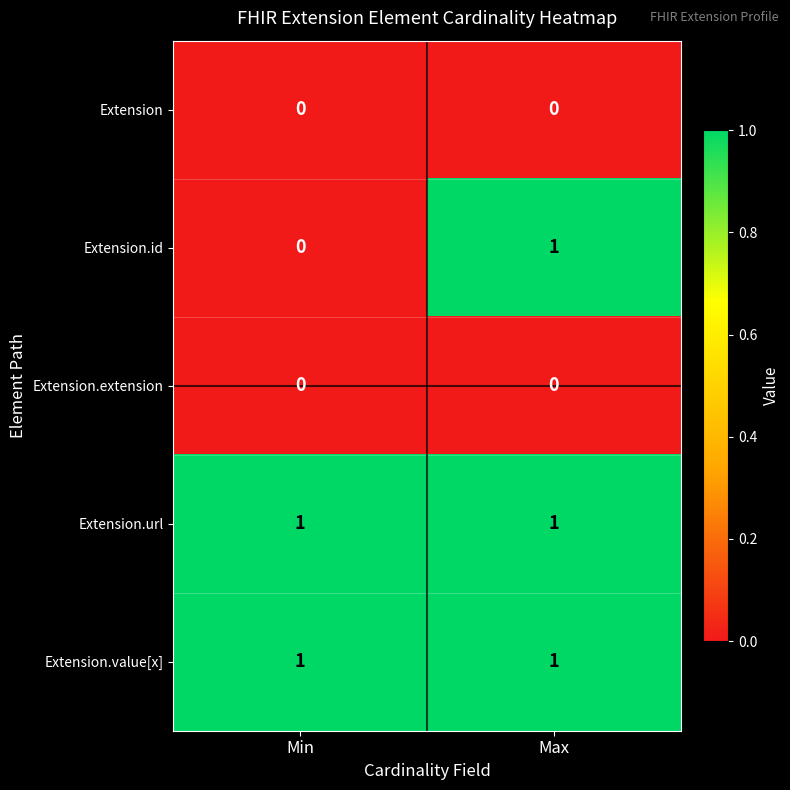

At how many categories does at least one series exceed 0?

2